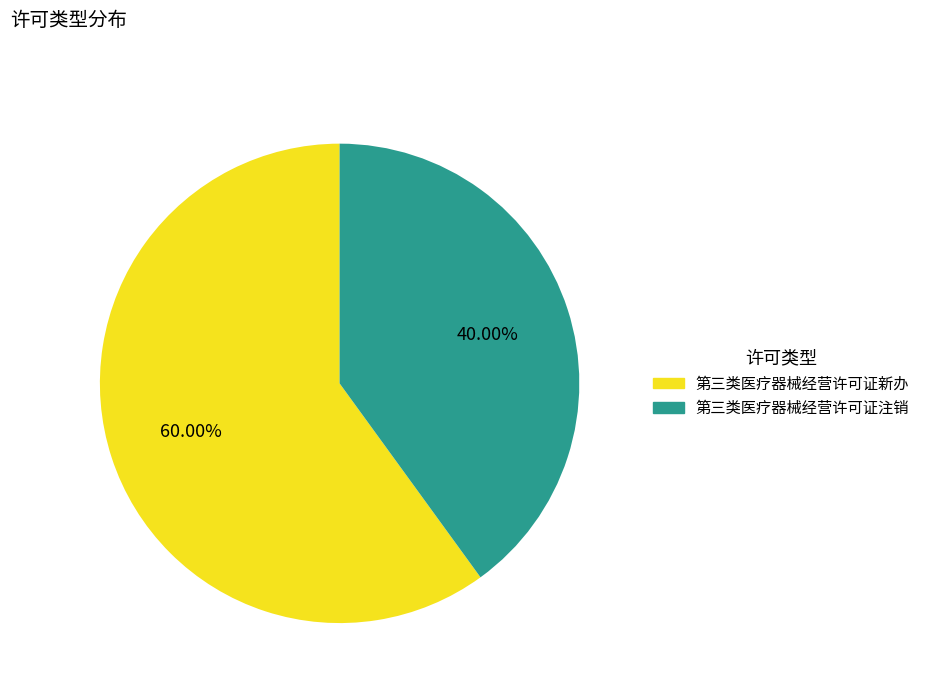

Count the number of slices in the pie.

2